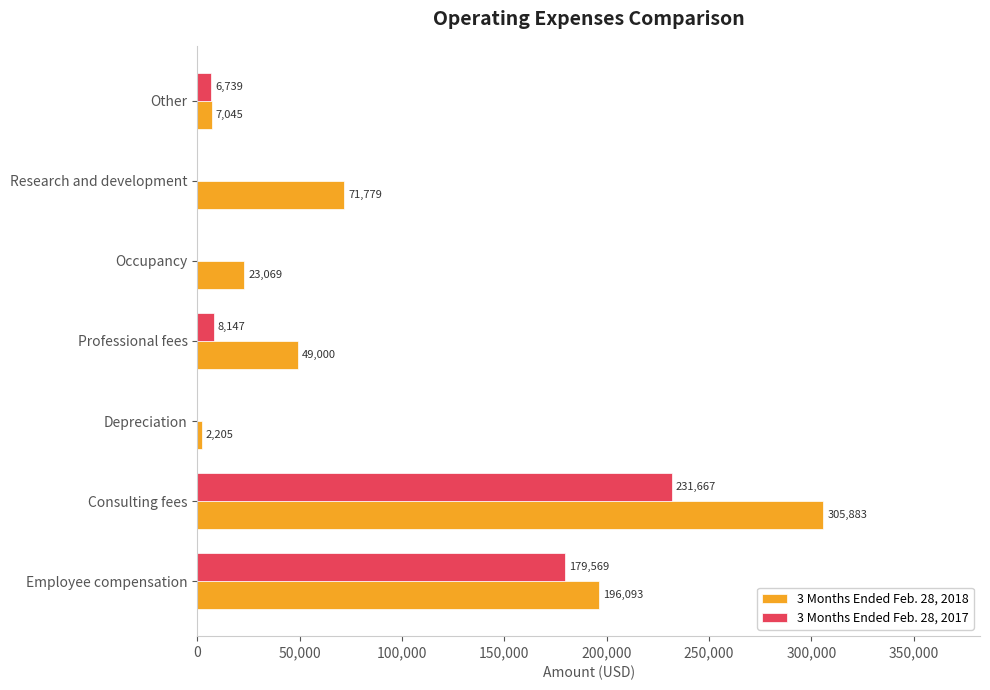

At which category does the chart reach its peak across all series?

Consulting fees